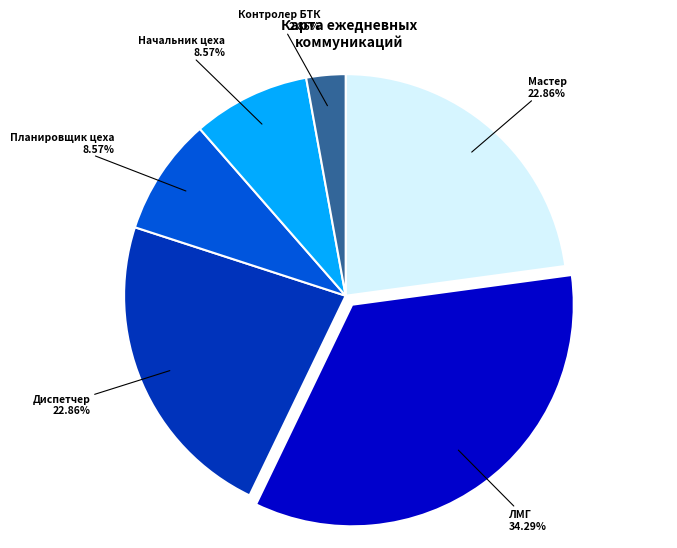

How many slices are in this pie chart?

6